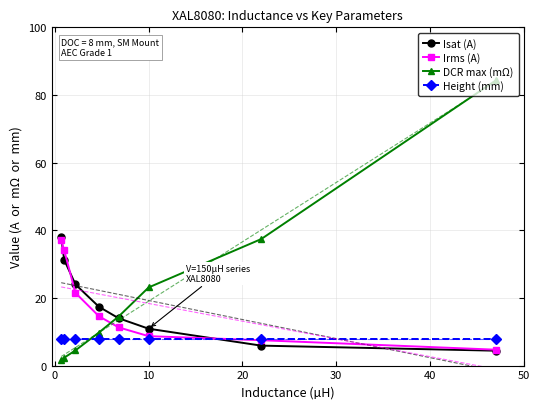

What is the average value of the Isat (A) series?

18.2